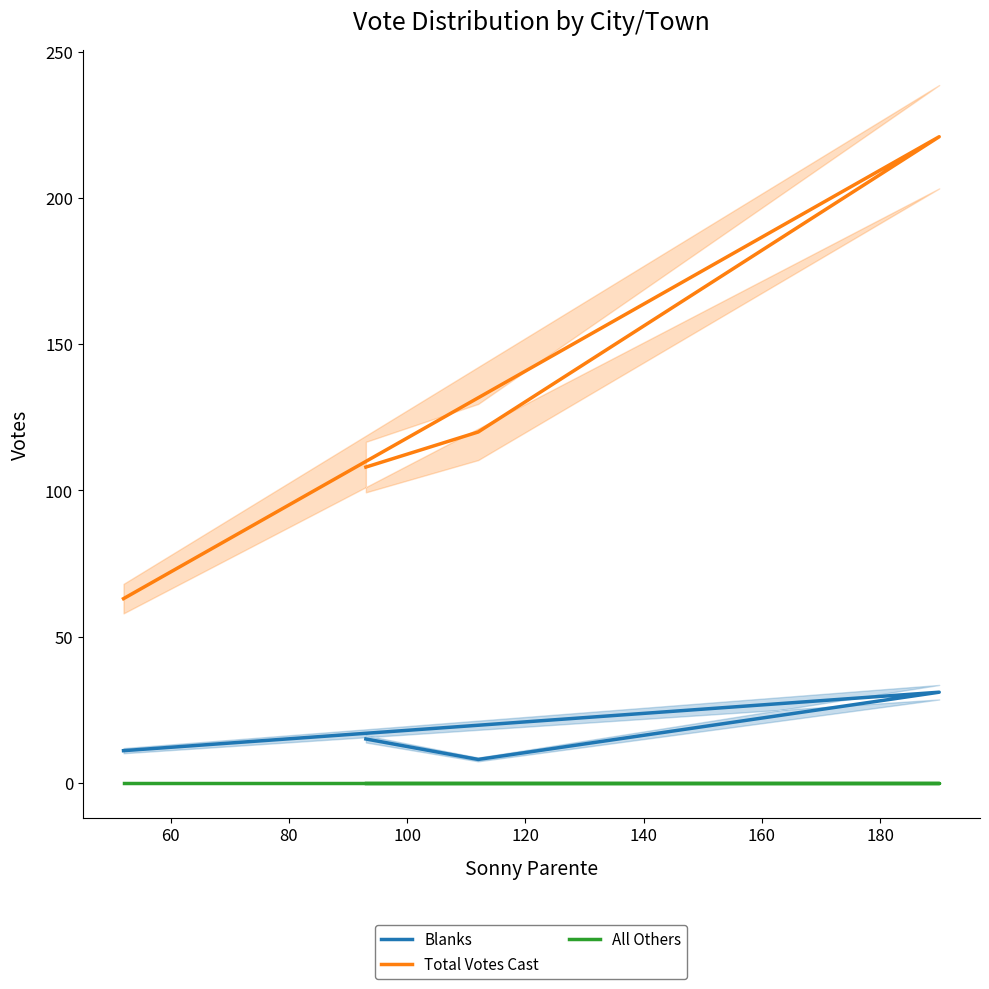

Reading left to right, transcribe all the data shown in this chart.

Blanks: 11	31	8	15
Total Votes Cast: 63	221	120	108
All Others: 0	0	0	0